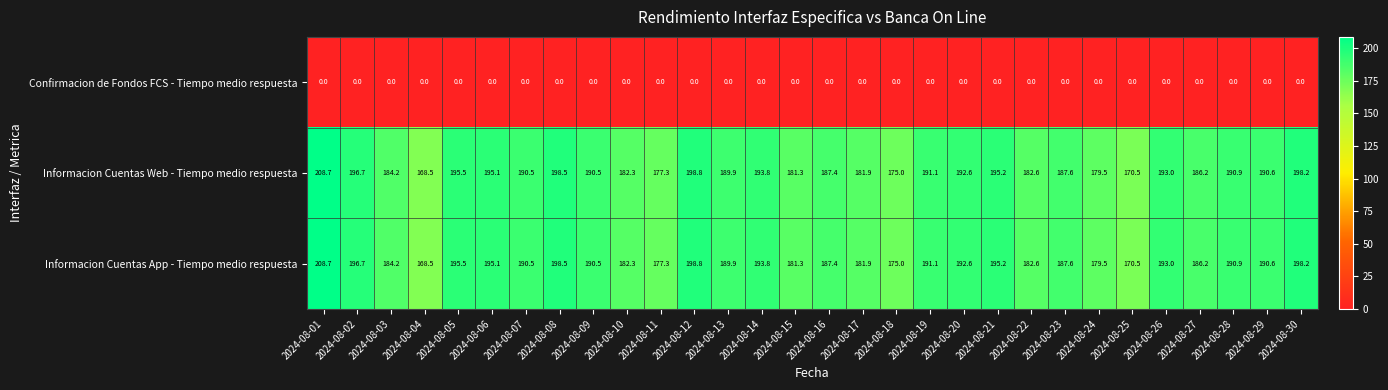

What is the greatest value displayed?

208.7